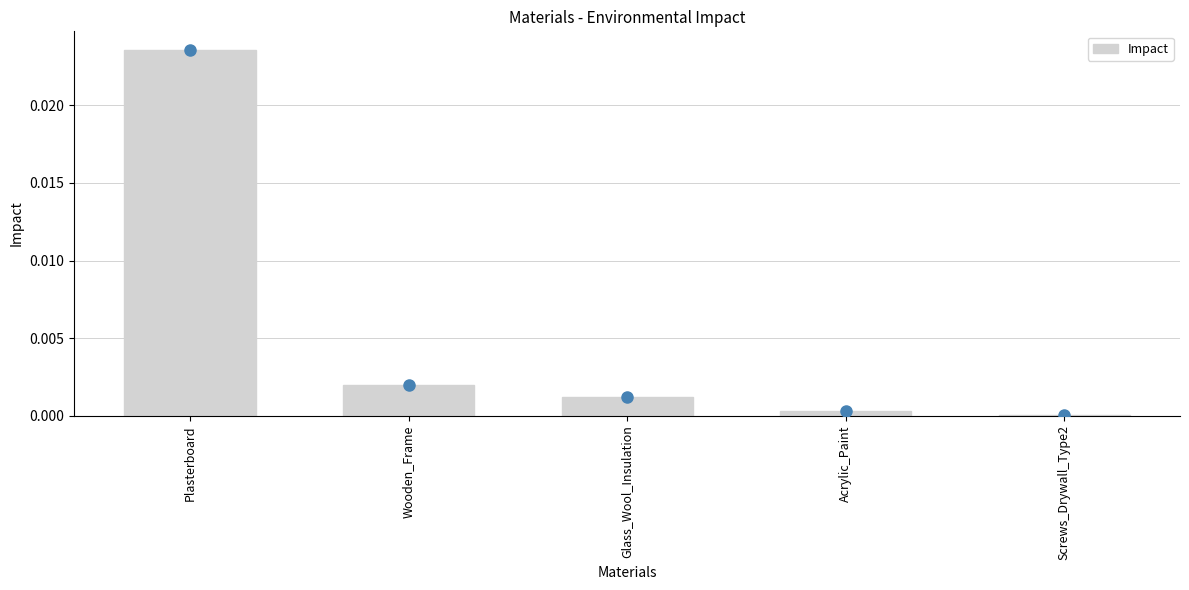

Between Wooden_Frame and Screws_Drywall_Type2, which is larger?

Wooden_Frame